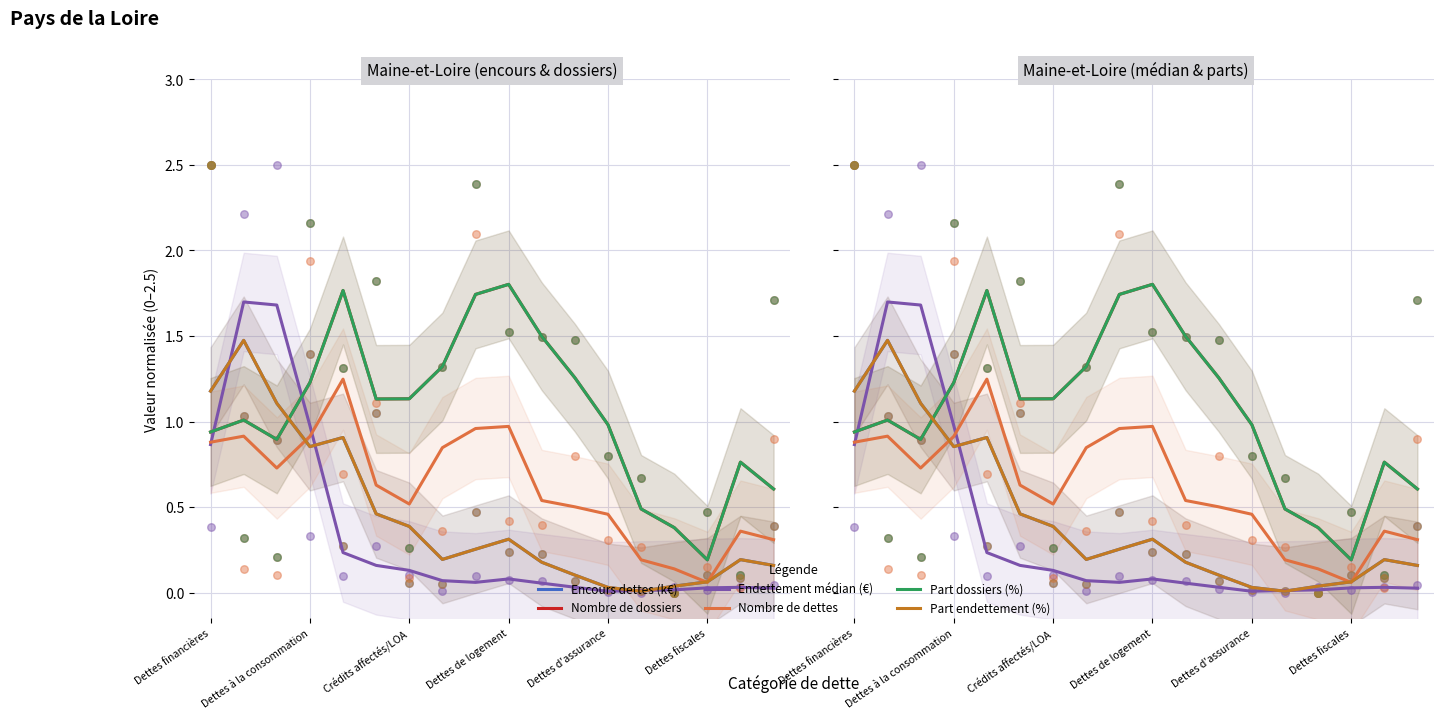

Which series contains the lowest Y value?

Endettement médian (€)